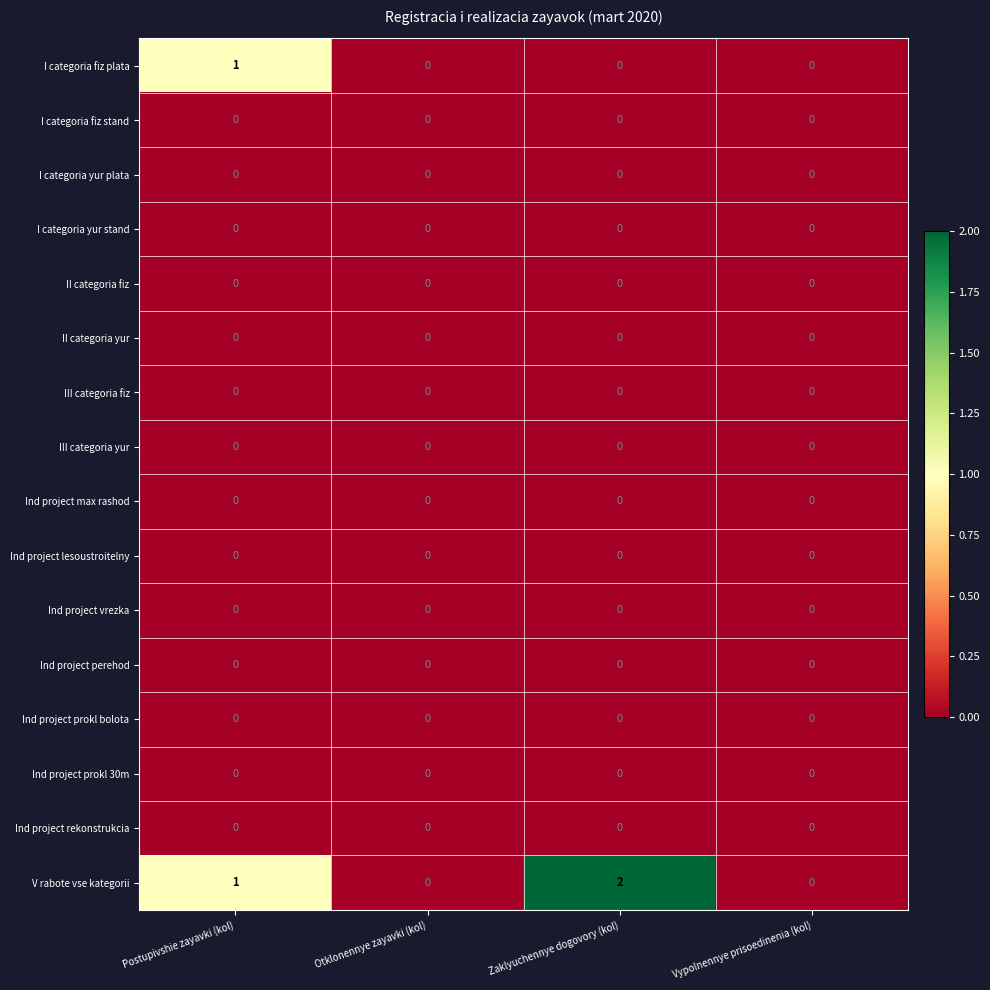

Is it true that I categoria yur stand equals 0 at Zaklyuchennye dogovory (kol)?

True